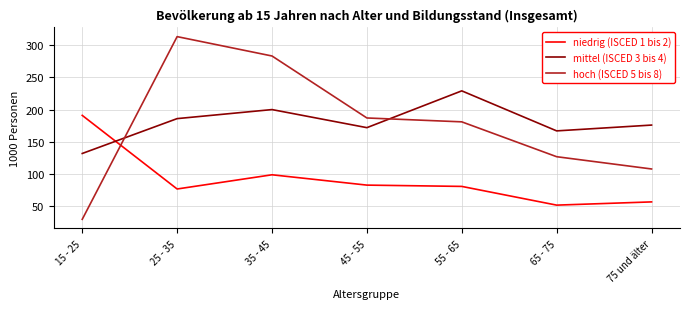

Reading left to right, what are all the values shown in this chart?

niedrig (ISCED 1 bis 2): 191	77	99	83	81	52	57
mittel (ISCED 3 bis 4): 132	186	200	172	229	167	176
hoch (ISCED 5 bis 8): 30	313	283	187	181	127	108